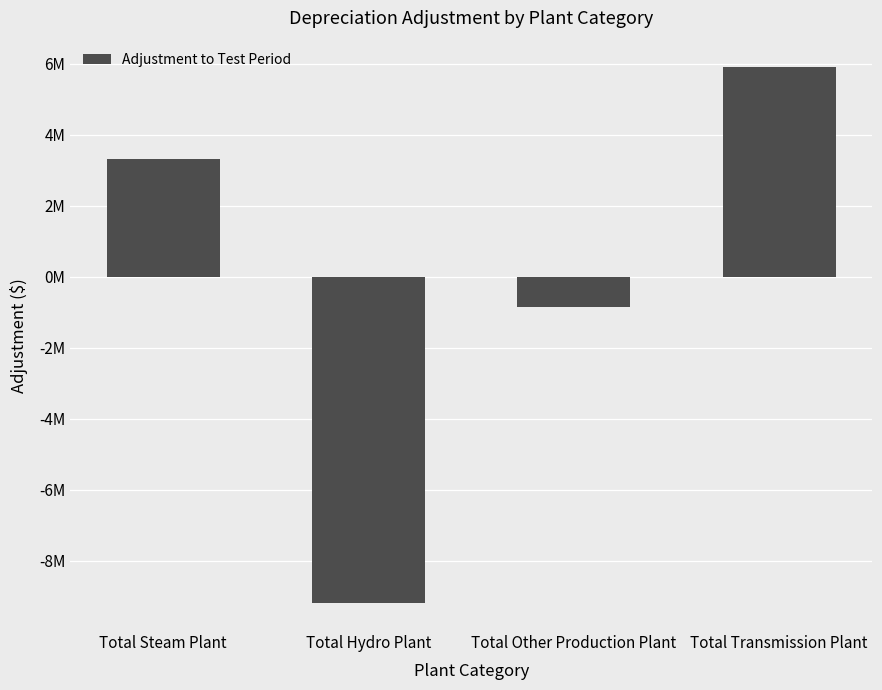

At which label does the data first exceed 3326000?

Total Steam Plant